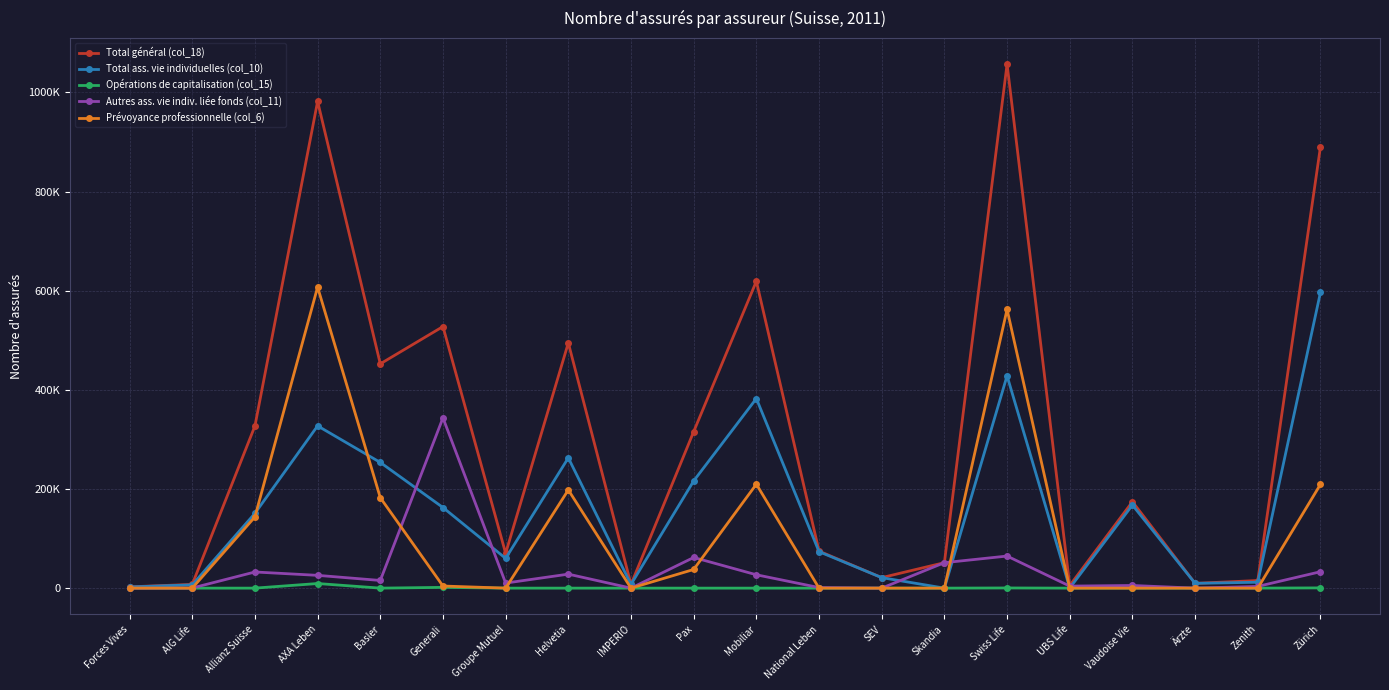

What is the difference between the second highest and minimum values in the Total ass. vie individuelles (col_10) series?

428343